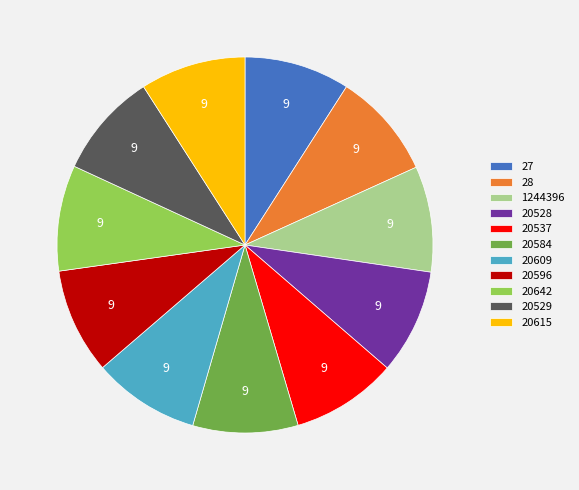

The 27 slice represents 9% of the pie. True or false?

True